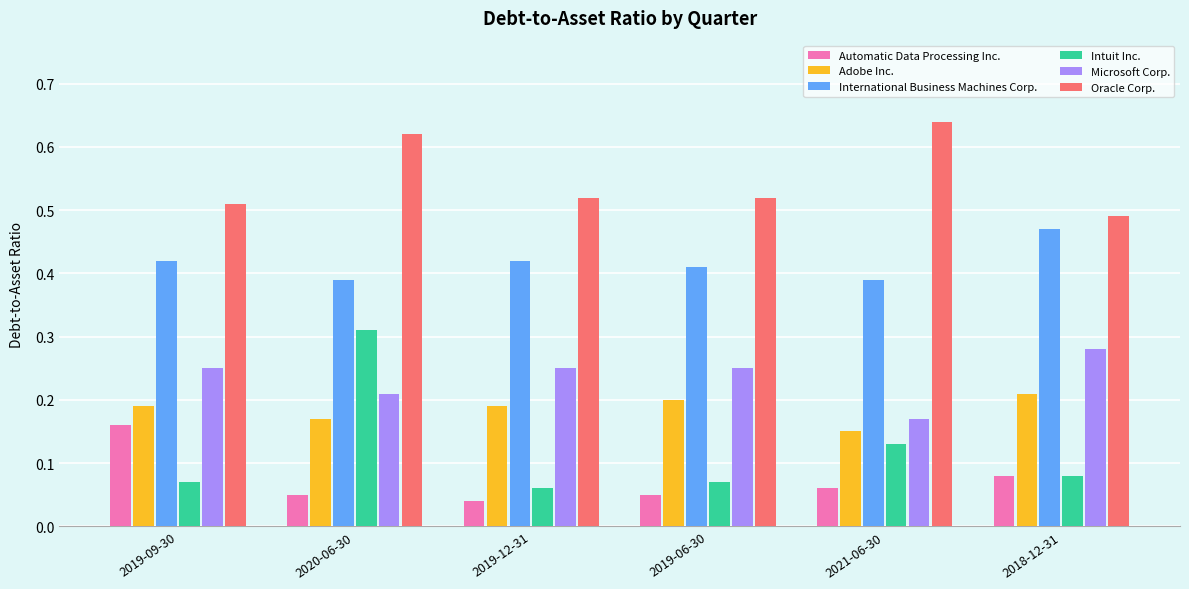

At 2020-06-30, list the series in order from smallest to largest.

Automatic Data Processing Inc., Adobe Inc., Microsoft Corp., Intuit Inc., International Business Machines Corp., Oracle Corp.